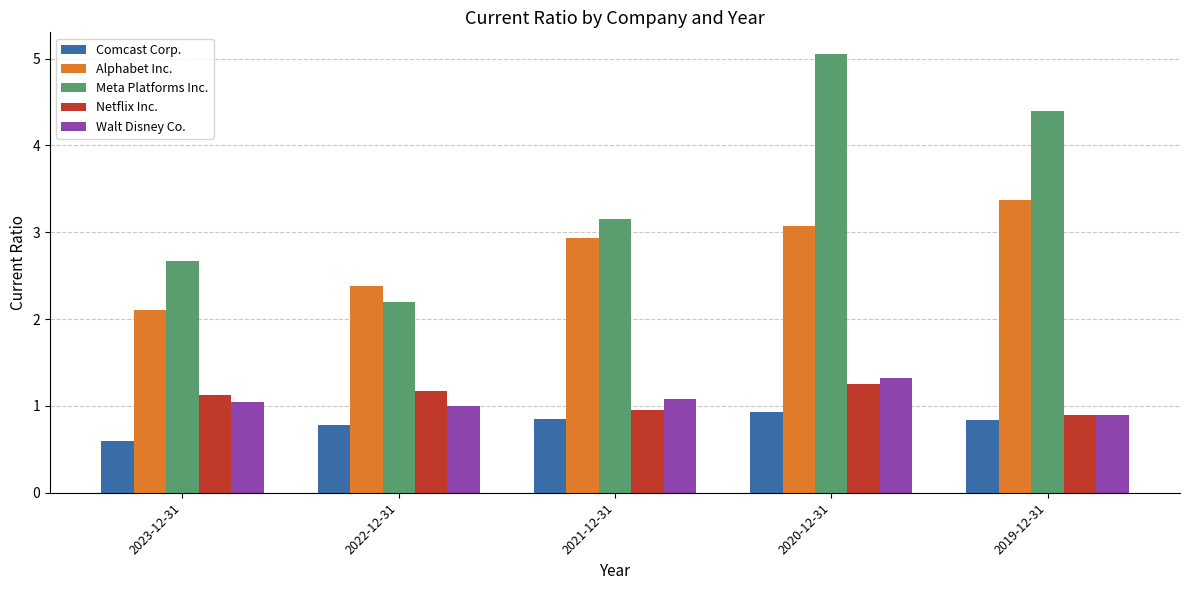

What is the total value across all series at 2019-12-31?

10.4